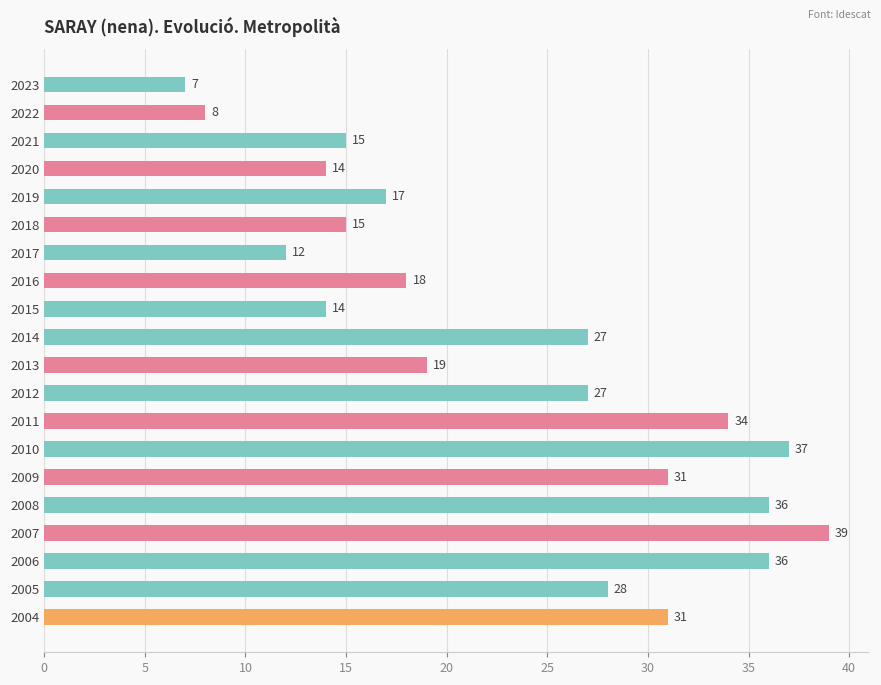

Which has a higher value, 2019 or 2013?

2013